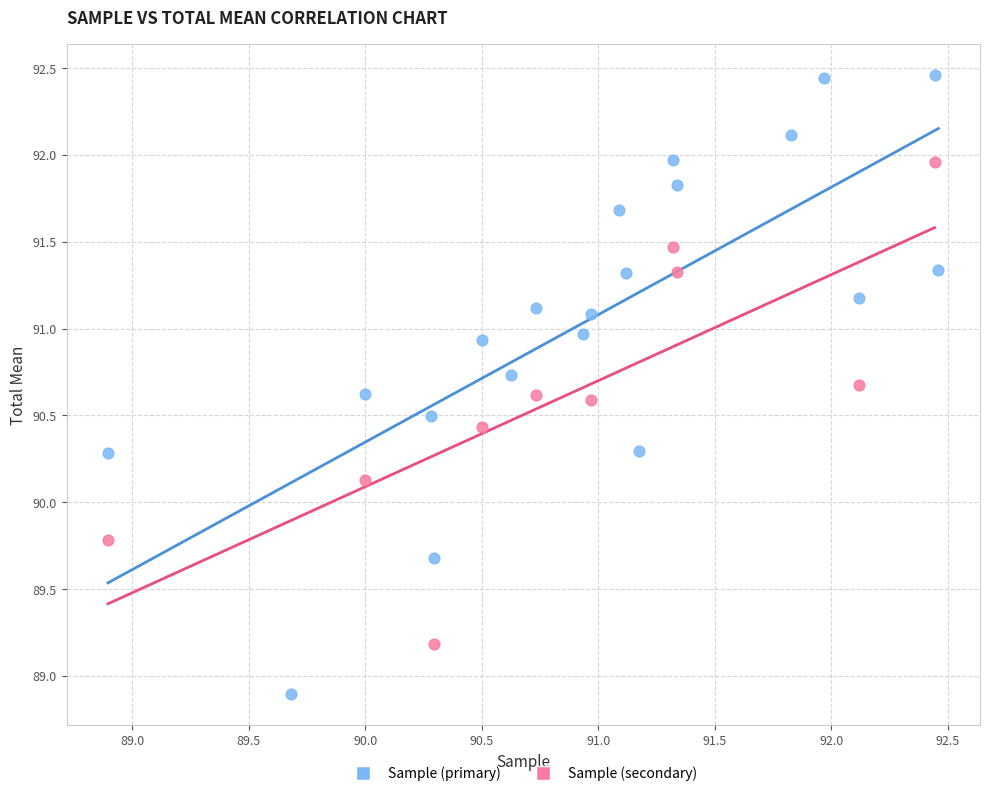

Which series reaches the minimum Y coordinate?

Sample (primary)